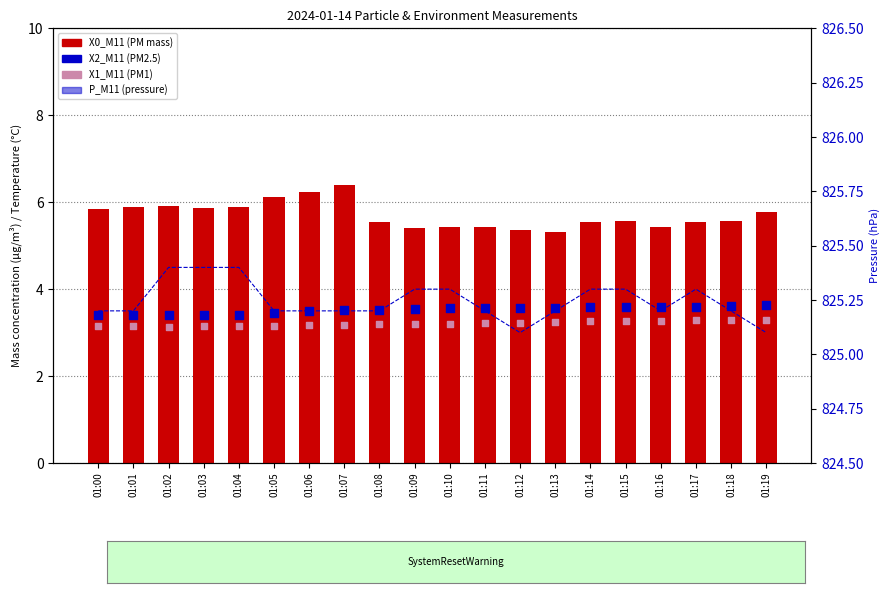

Which series reaches the minimum Y coordinate?

X1_M11 (PM1)